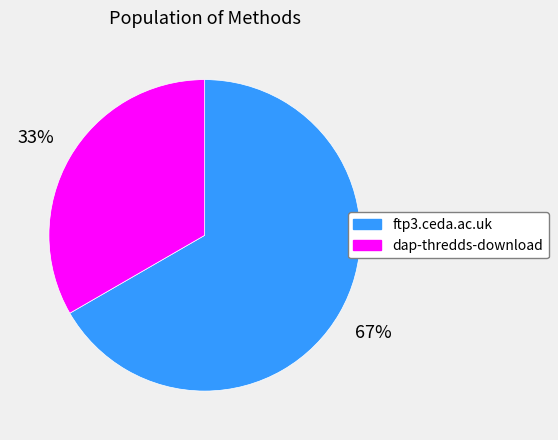

Does dap-thredds-download represent more than half of the total?

No